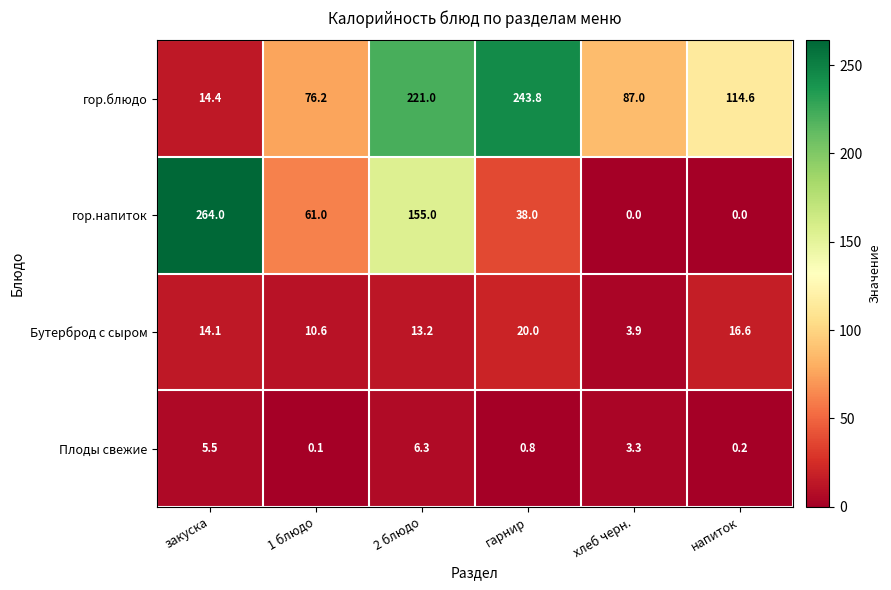

What is the sum of the гор.напиток values at 1 блюдо and 2 блюдо?

216.0